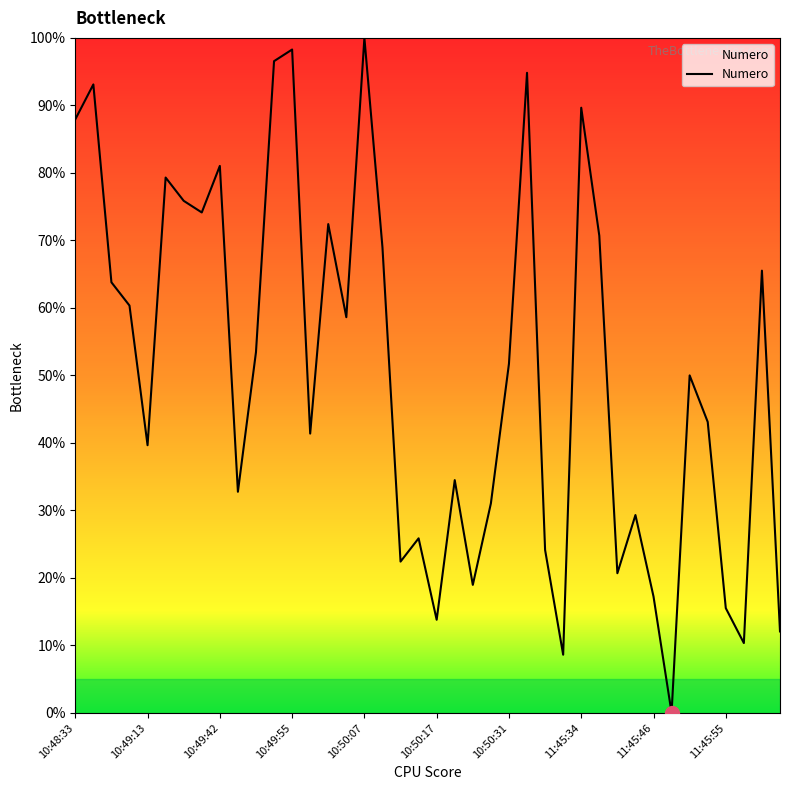

What is the maximum value shown in the chart?

100.0